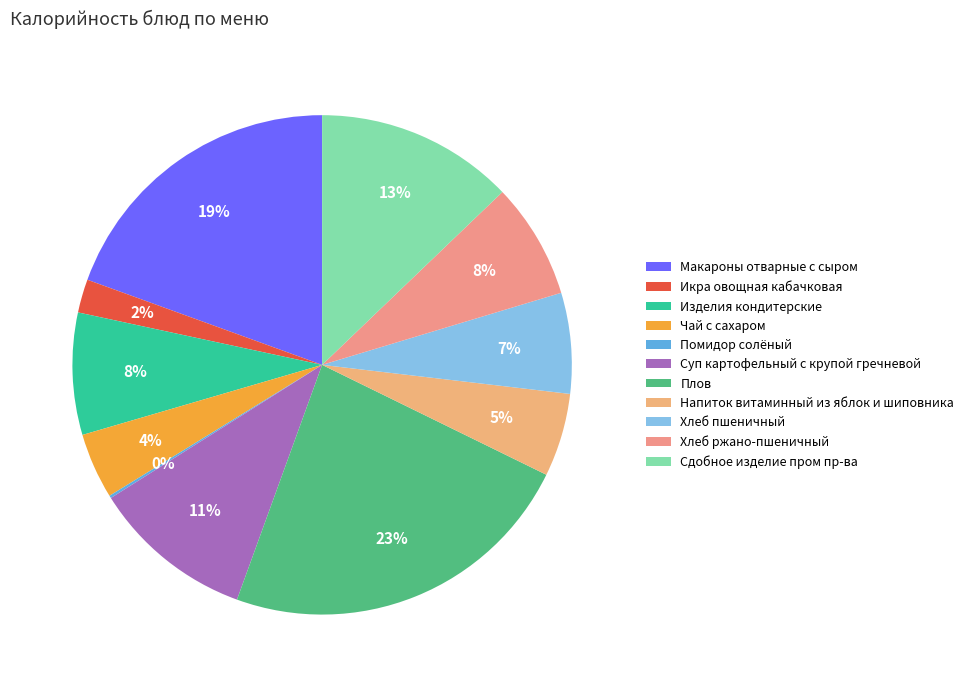

Is it true that Хлеб ржано-пшеничный is 8% of the pie?

True